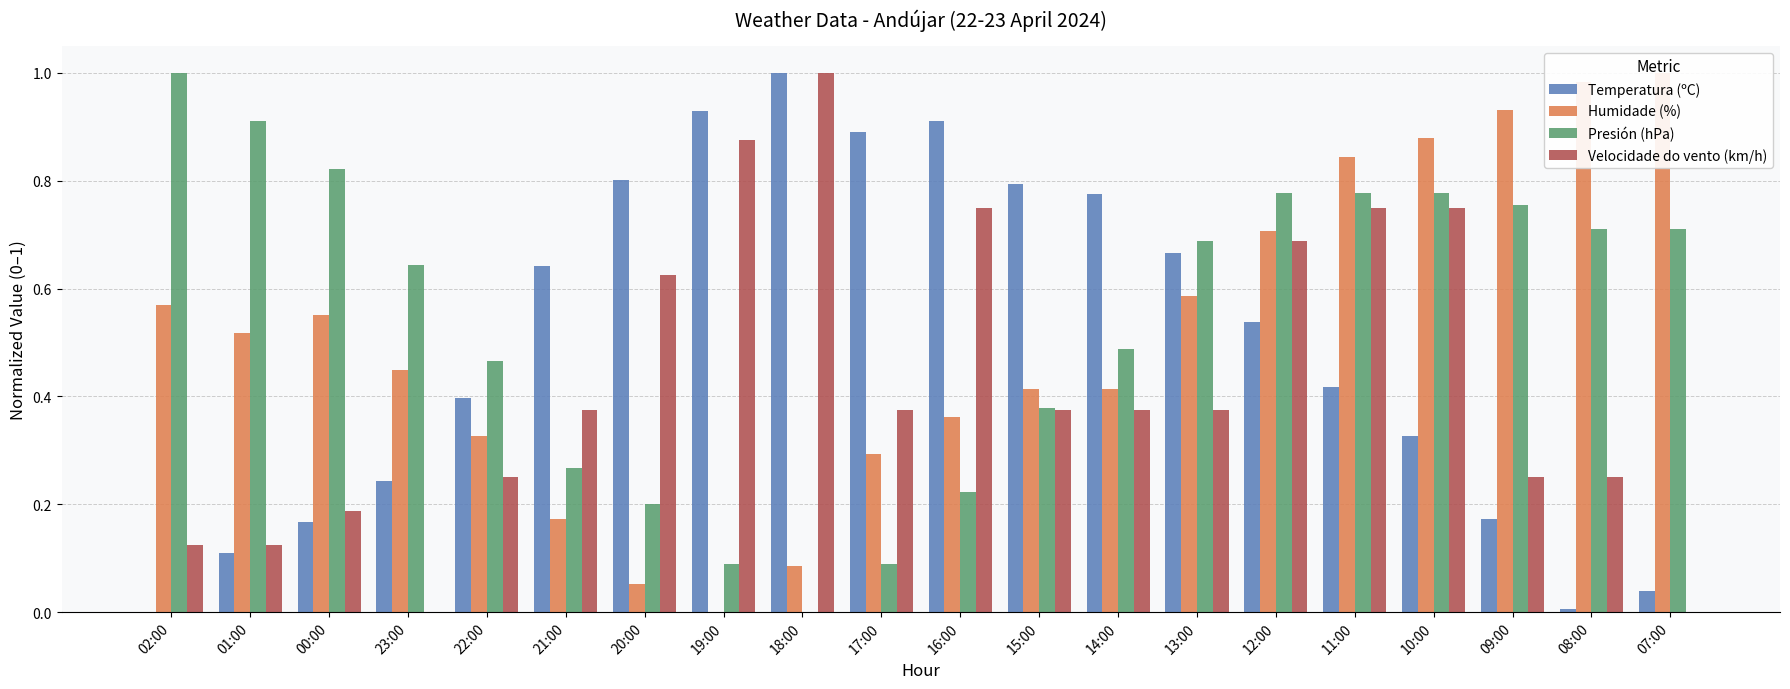

What is the highest value of the Humidade (%) series?

1.0